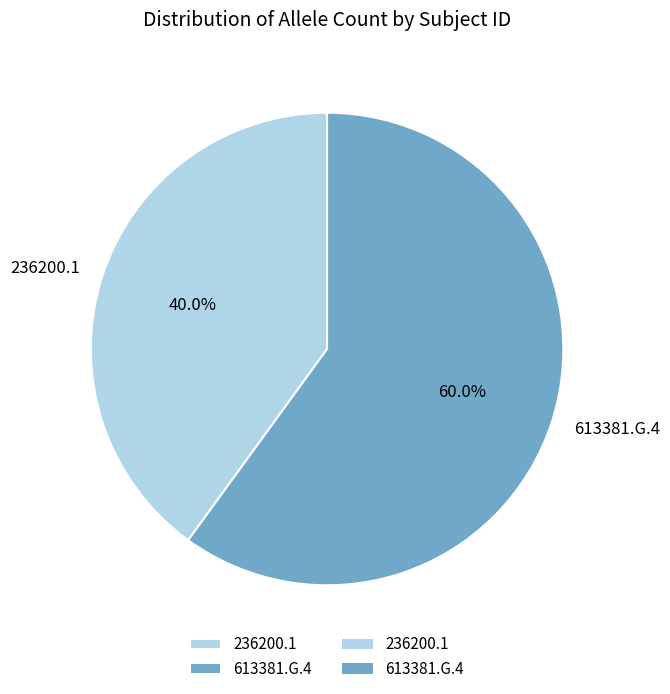

What is the largest slice in the pie chart?

613381.G.4